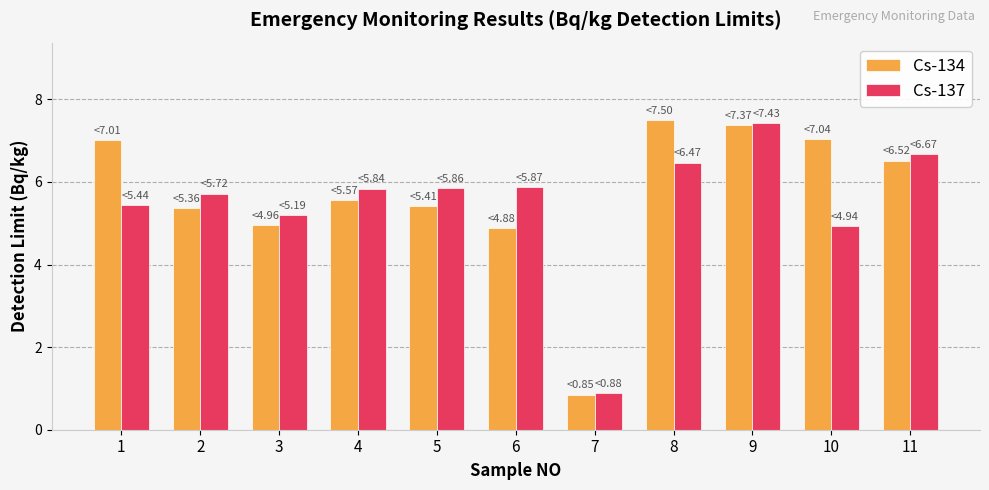

What is the difference between the highest and lowest values at 6?

1.0